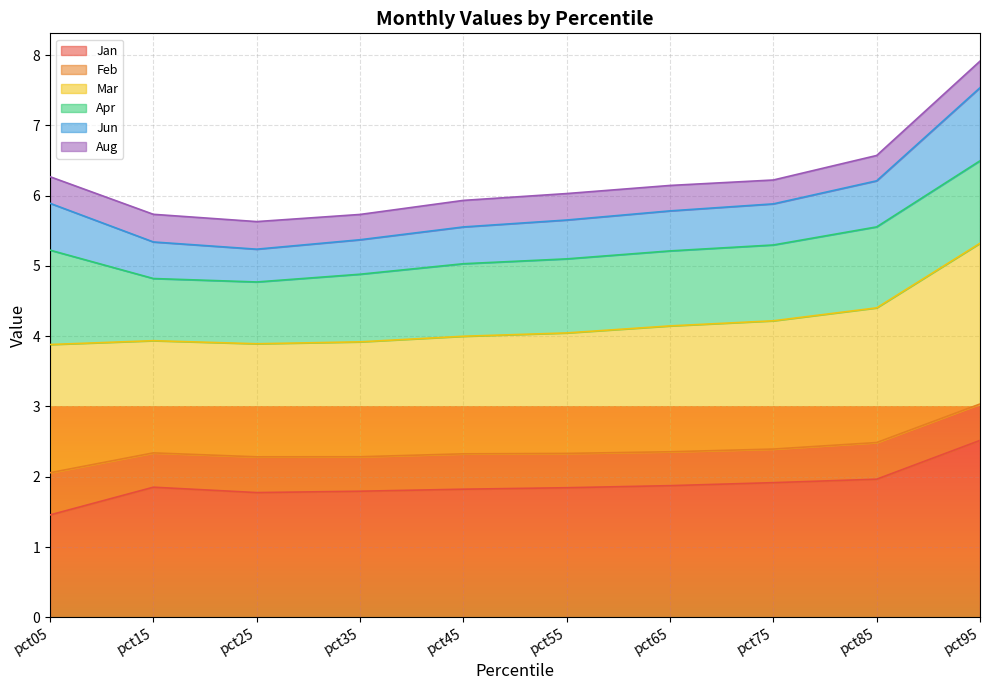

At which category is the sum across all series the highest?

pct95